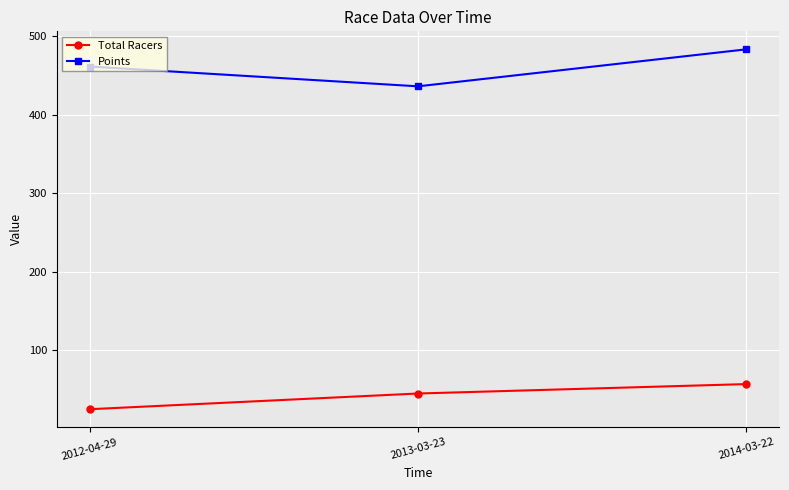

Which series changed the most between 2013-03-23 and 2014-03-22?

Points